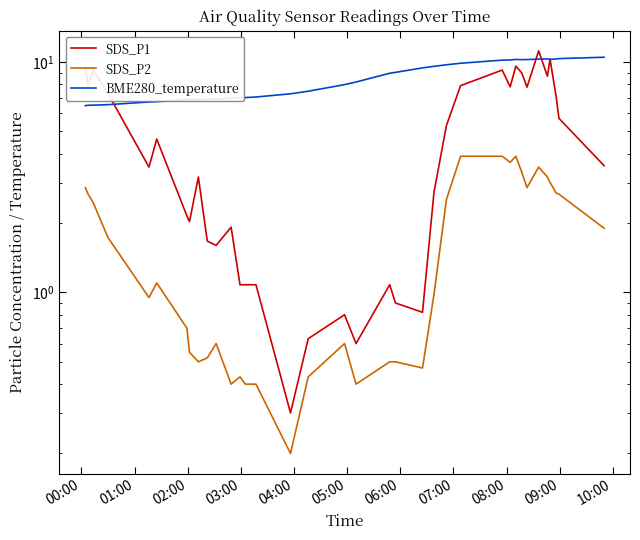

Is the value of SDS_P1 at 23 greater than the value of BME280_temperature at 24?

No